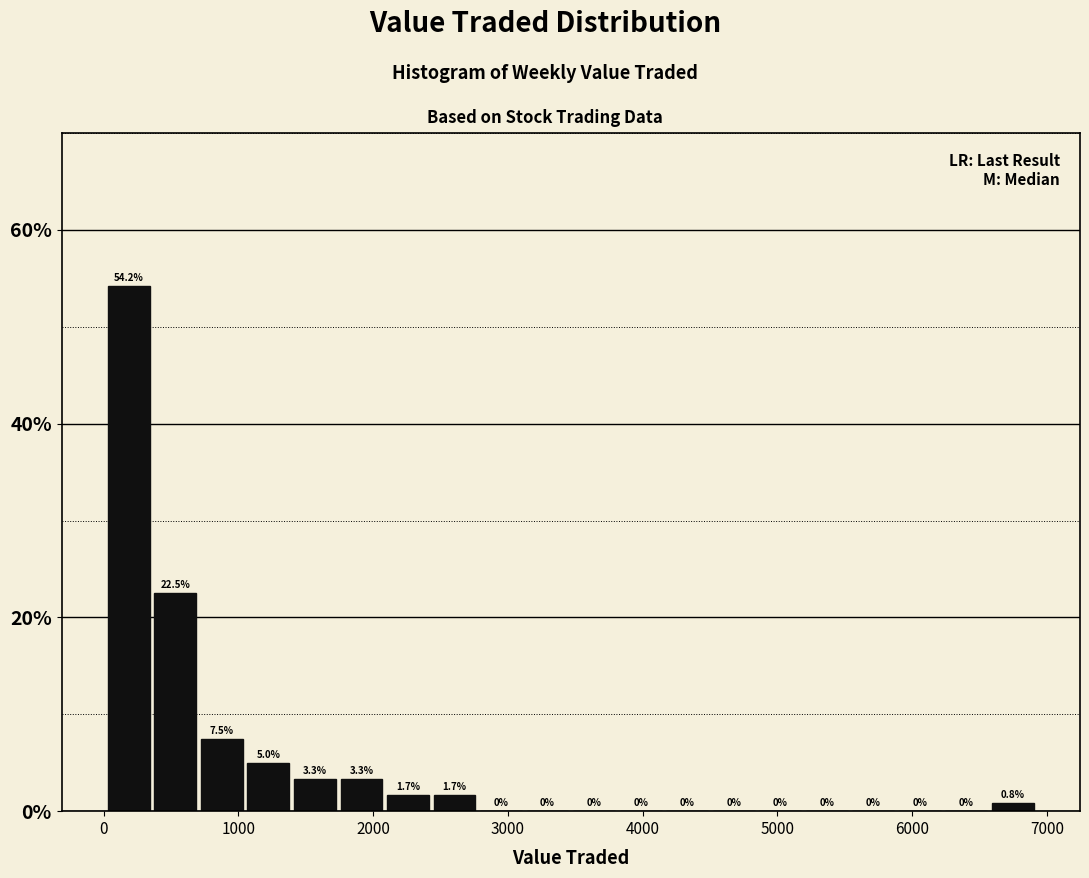

Read against the x-axis, roughly where is the centre of the tallest bar?

200